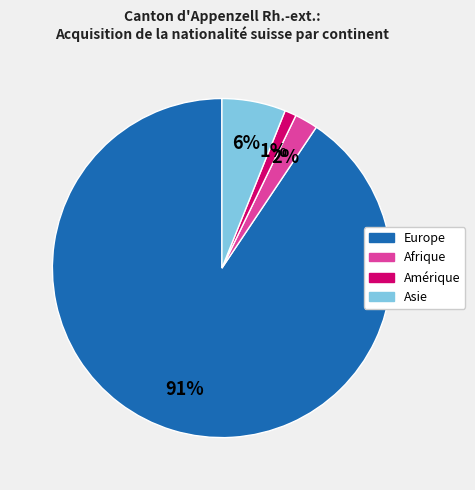

Does any single category account for the majority?

Yes